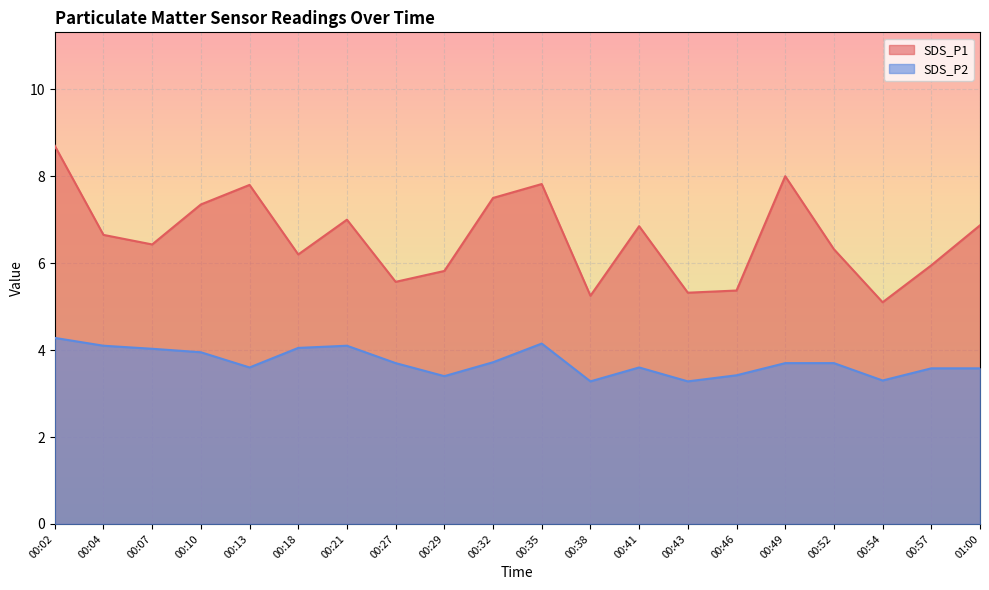

Which label corresponds to the smallest value in the chart?

00:38